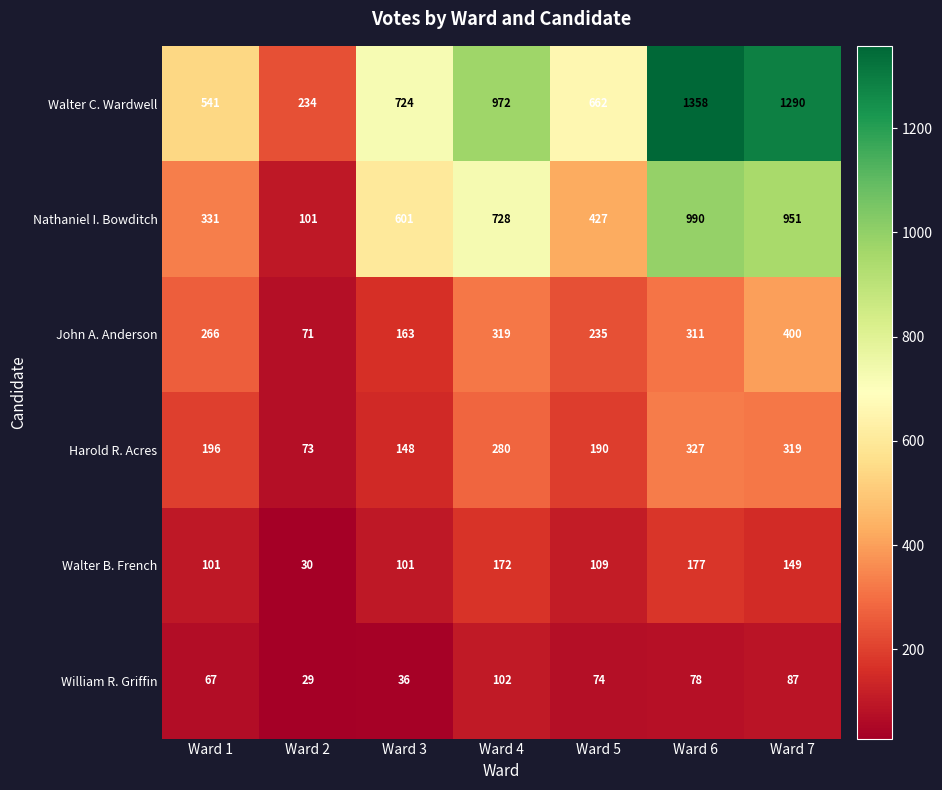

The value of Walter B. French at Ward 1 is 173. True or false?

False